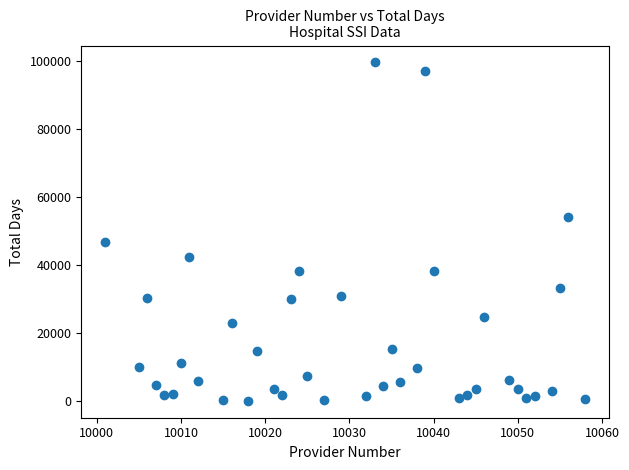

What is the range of X values (max minus min)?

57